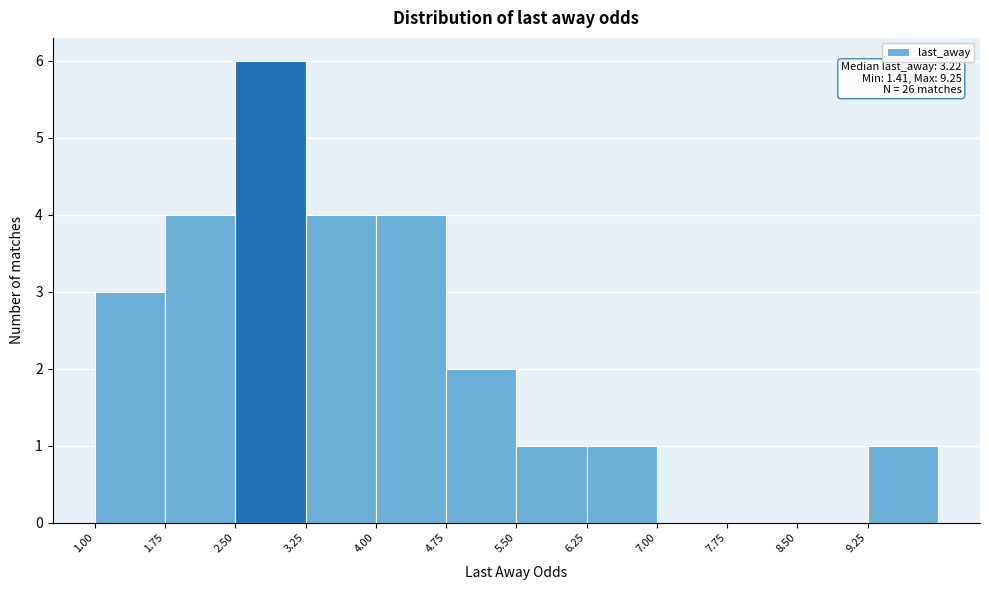

Over which range of the x-axis is the bar tallest?

2.50 to 3.25